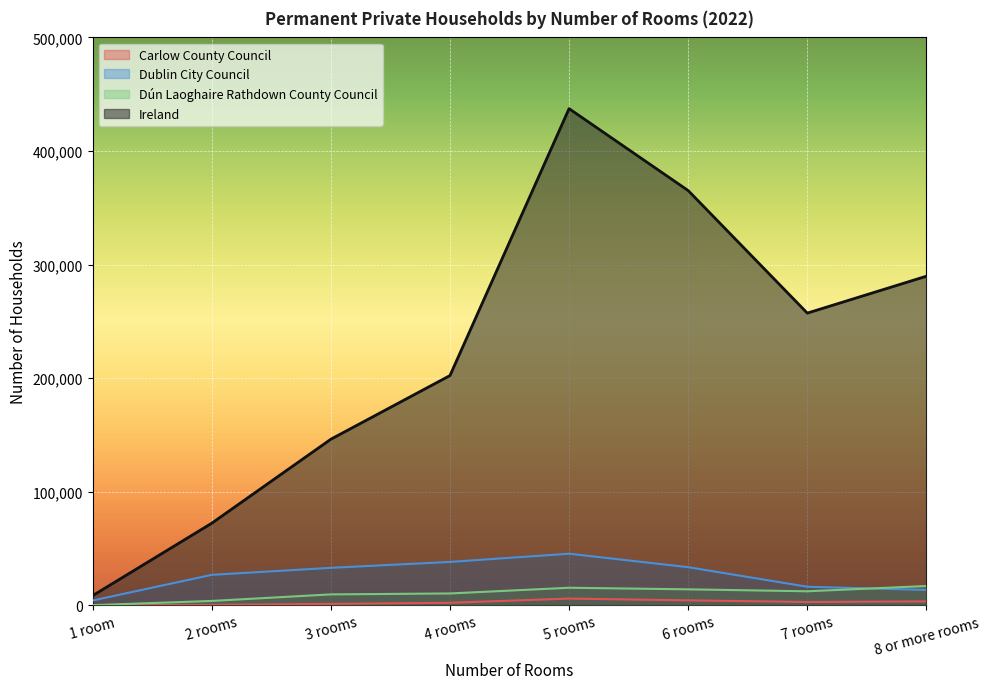

True or false: Ireland and Dún Laoghaire Rathdown County Council cross at least once.

False